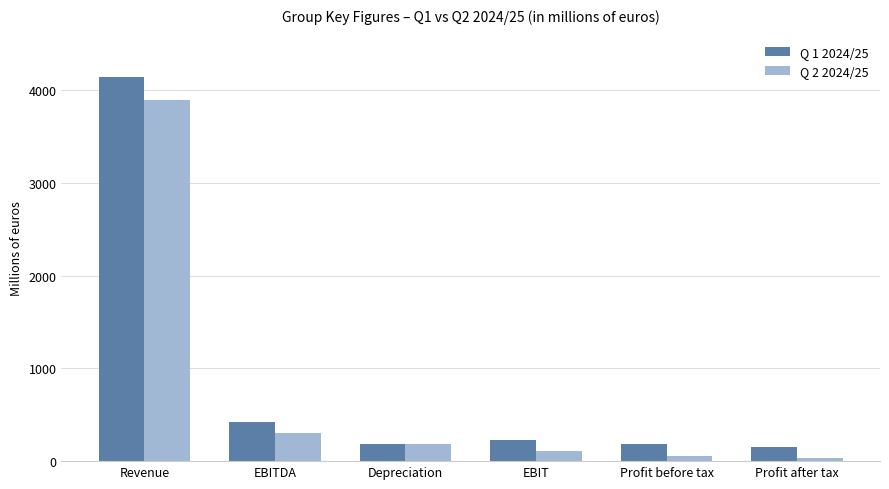

What is the value of the Q 1 2024/25 bar at the 2nd from the left?

417.2